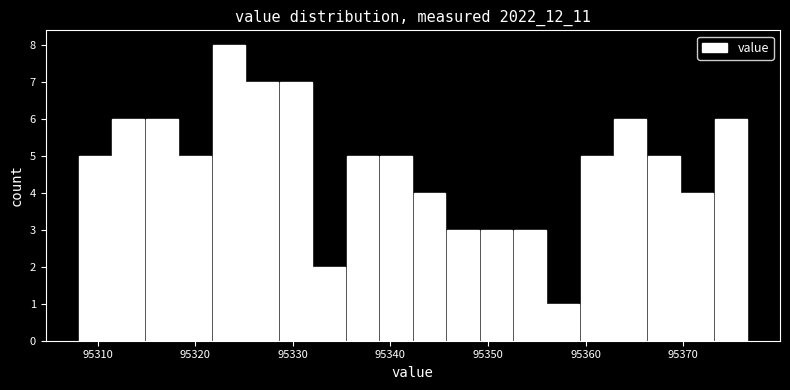

Around what value on the x-axis is the tallest bar? Give the approximate position of its centre, as read against the axis.

95323